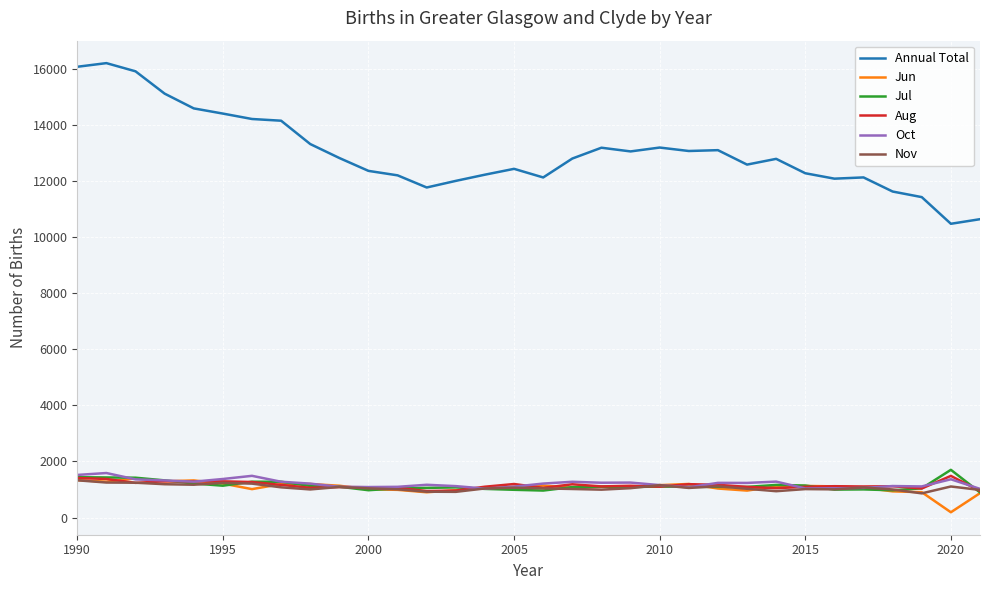

What is the minimum value for Oct?

1022